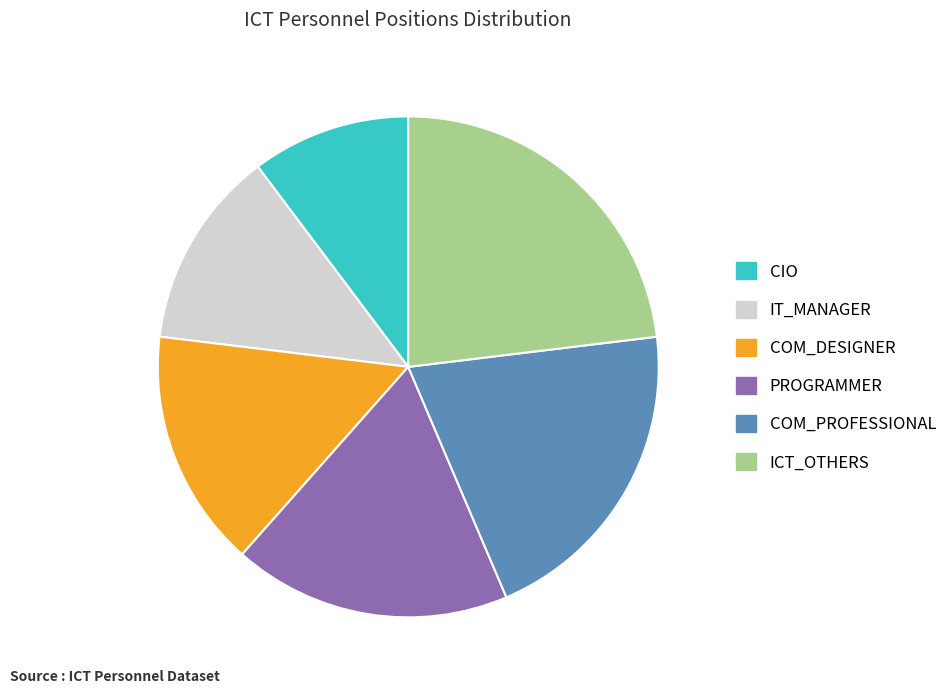

What is the ratio of the value at IT_MANAGER to the value at ICT_OTHERS?

0.6